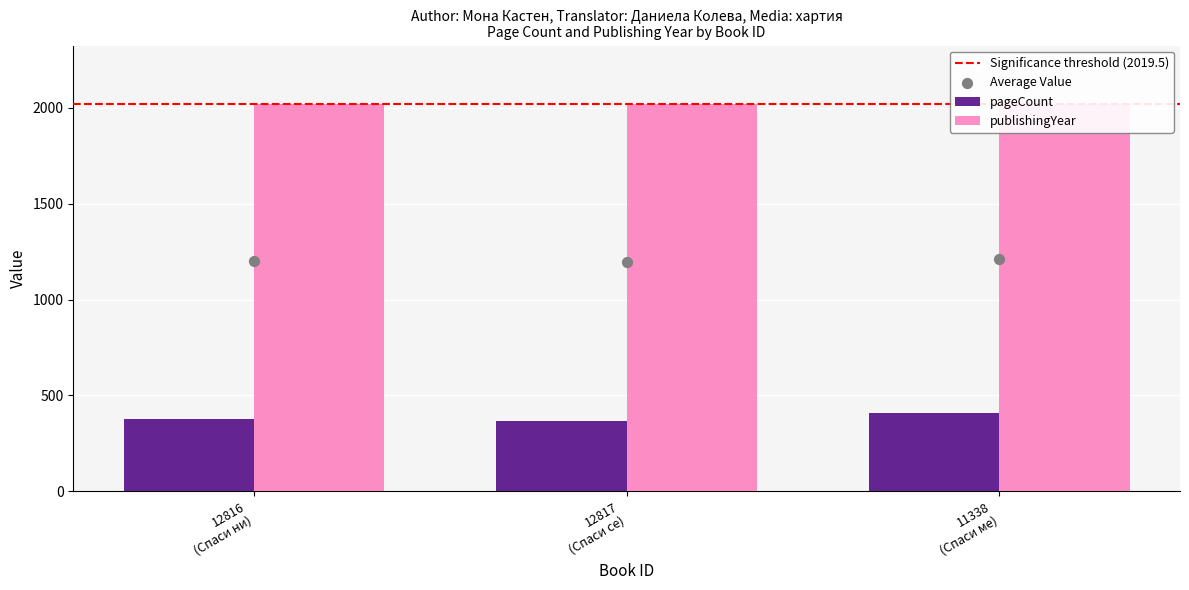

Which series reaches the minimum Y coordinate?

pageCount